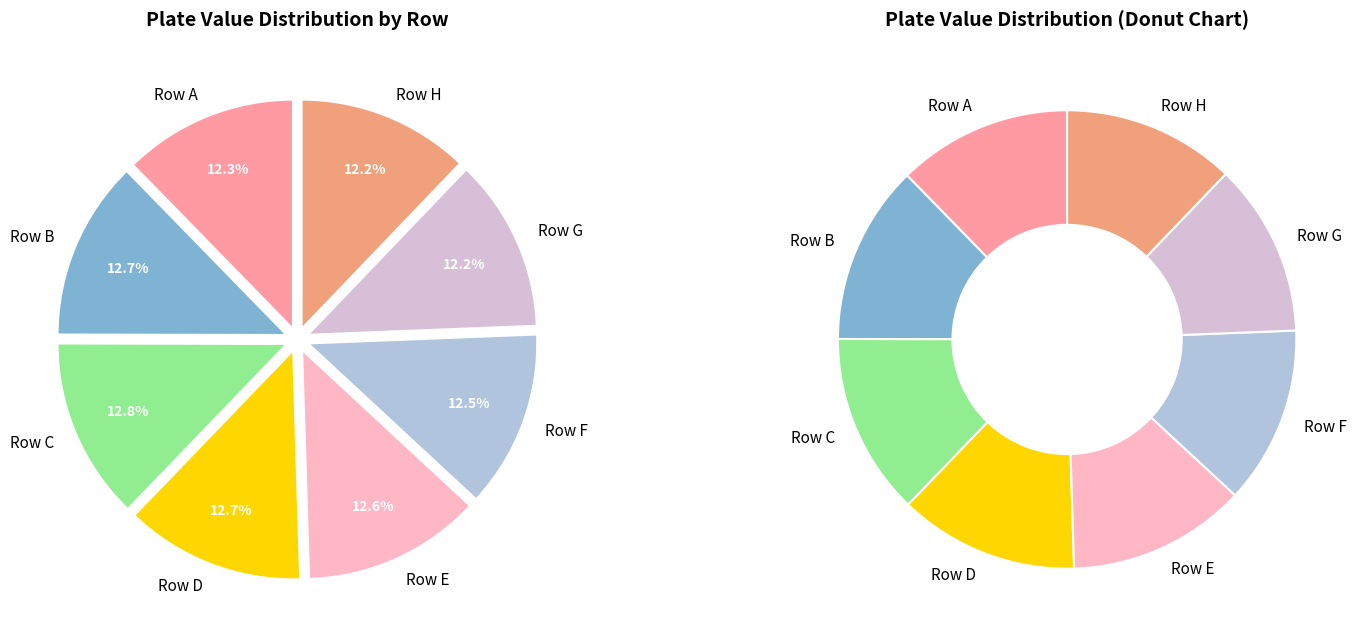

Which category has the biggest portion of the pie?

plate_row_C